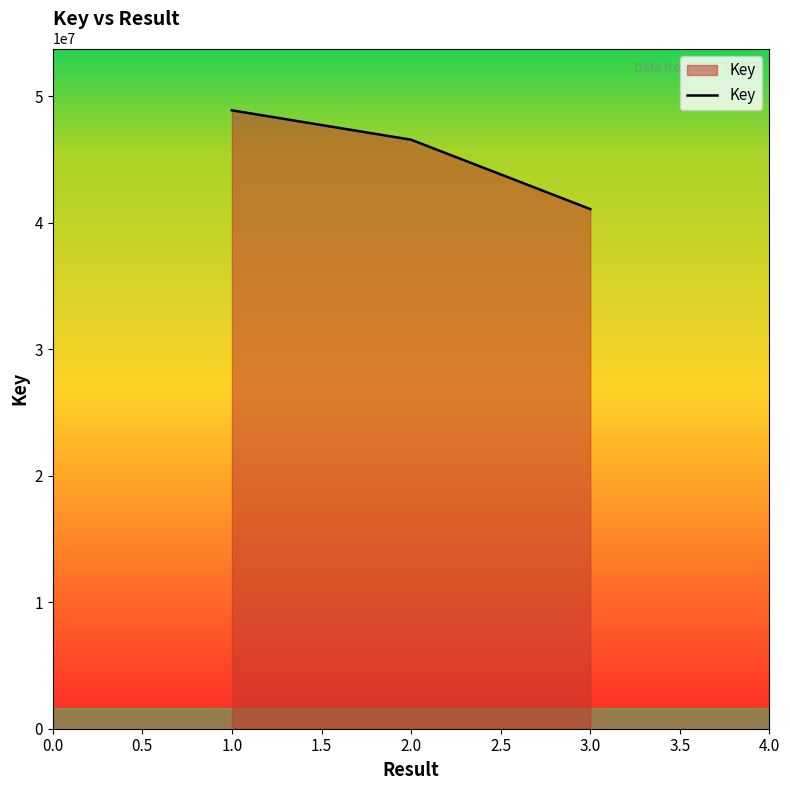

Reading left to right, transcribe all the data shown in this chart.

48892024	46569623	41086371